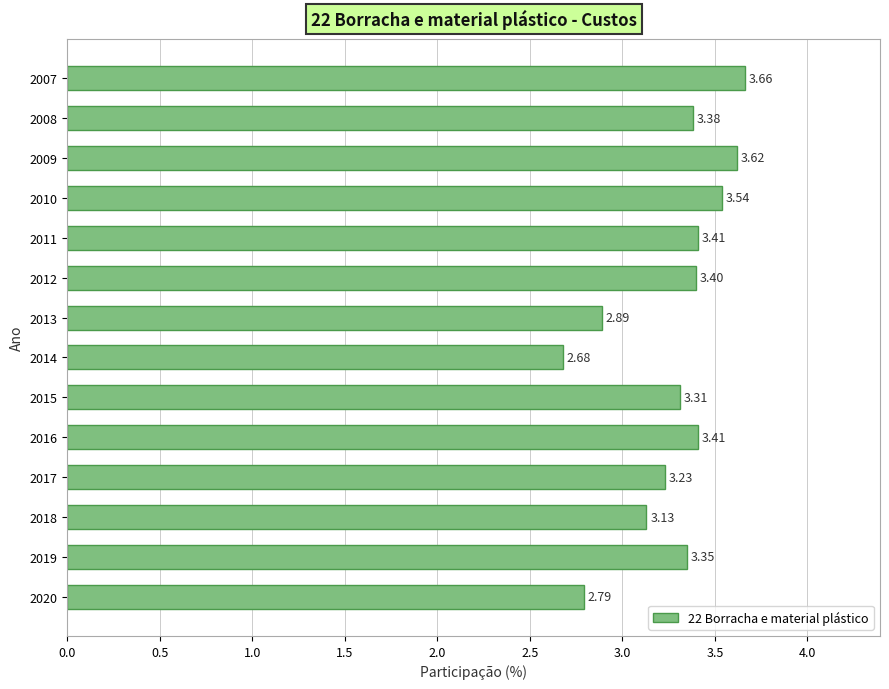

What is the sum of the values at 2013 and 2014?

5.6